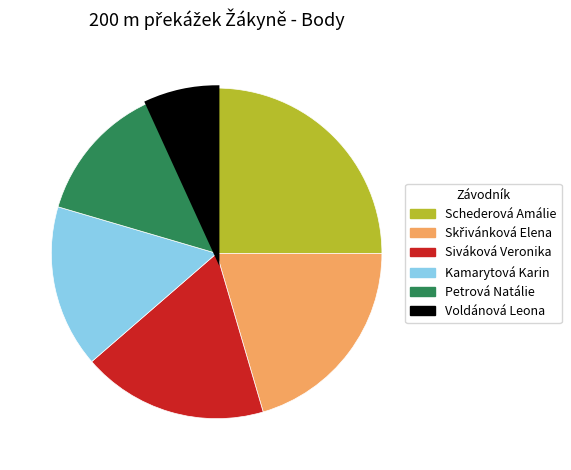

What is the smallest slice in the pie chart?

Voldánová Leona